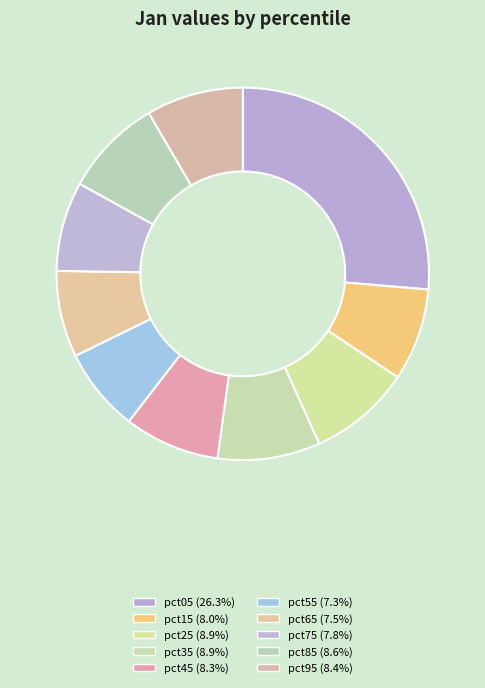

How many slices are in this pie chart?

10